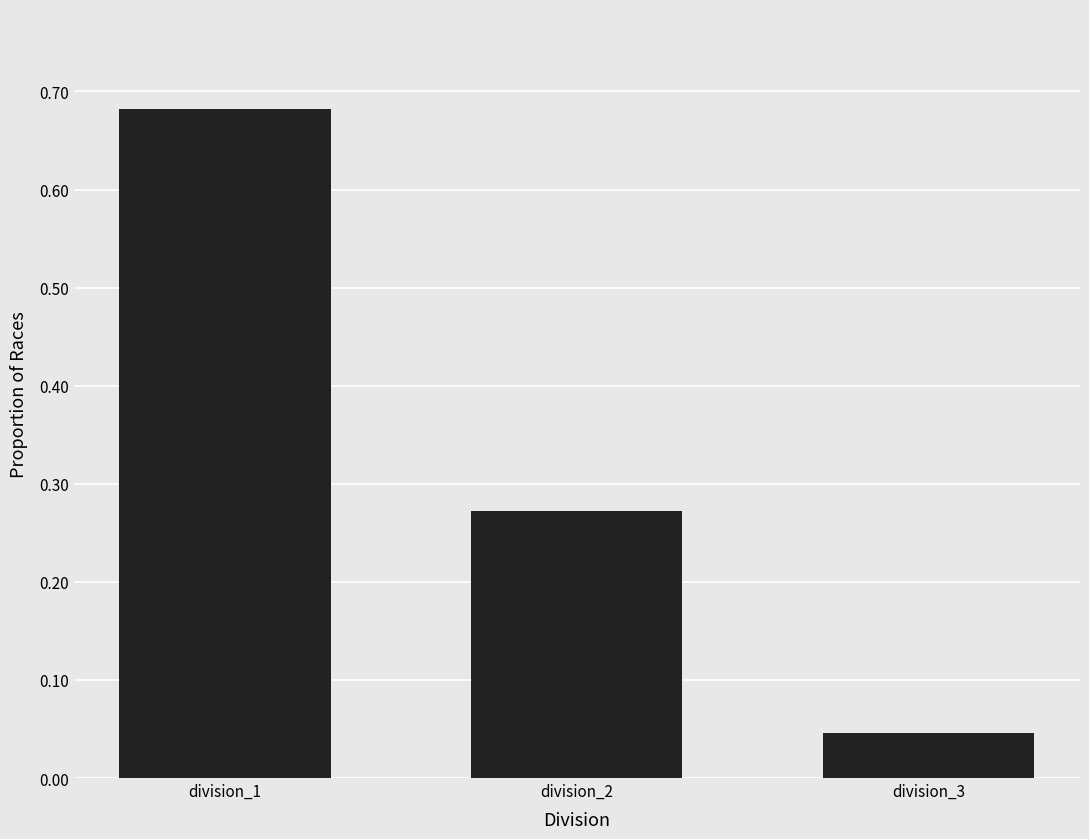

The chart shows a value of 0.3 at division_1. True or false?

False